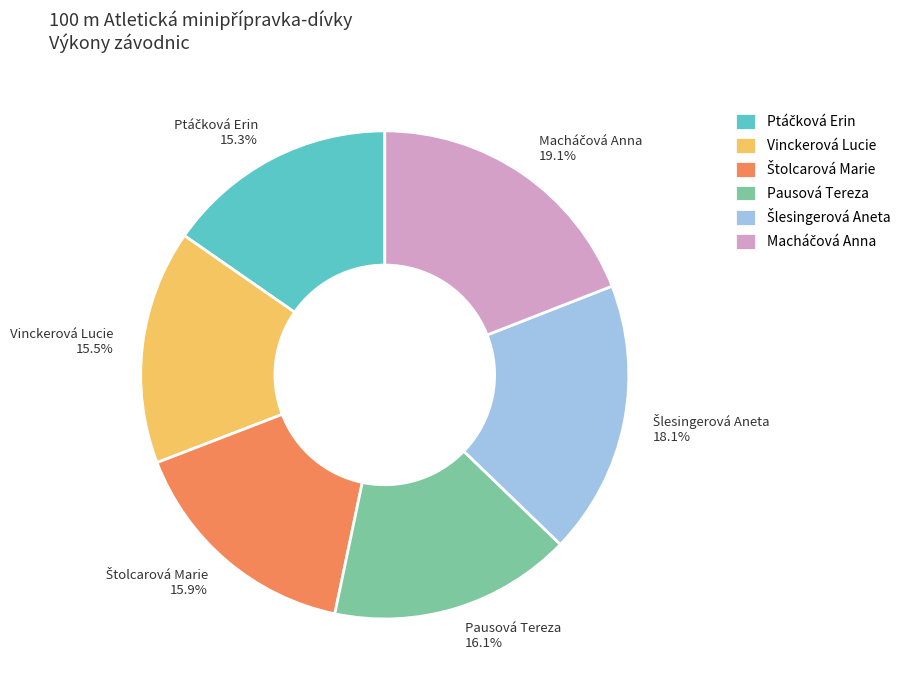

Count the number of slices in the pie.

6